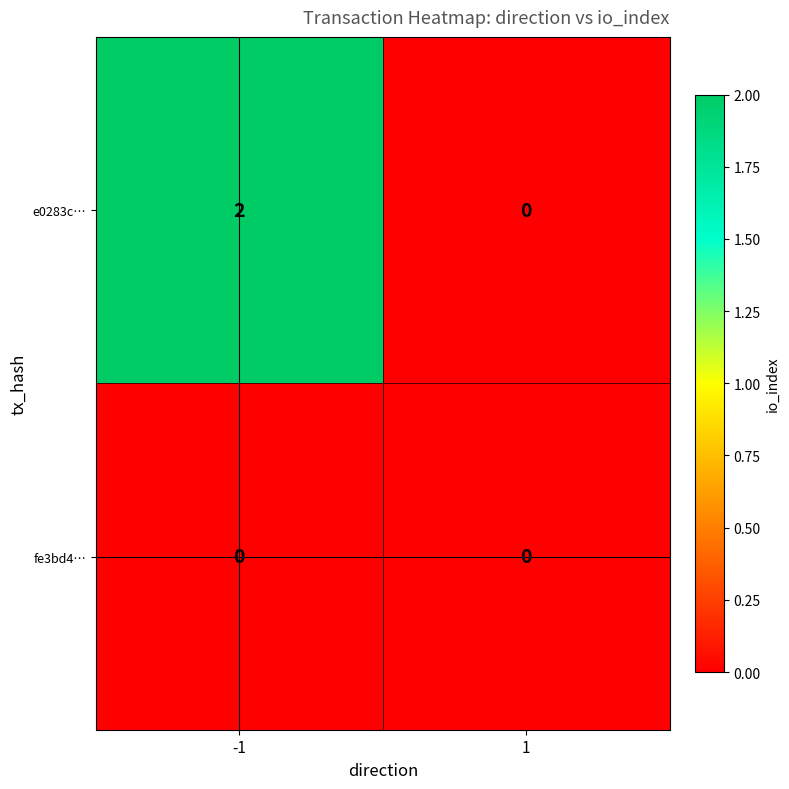

The e0283c… series shows 2 at -1. True or false?

True